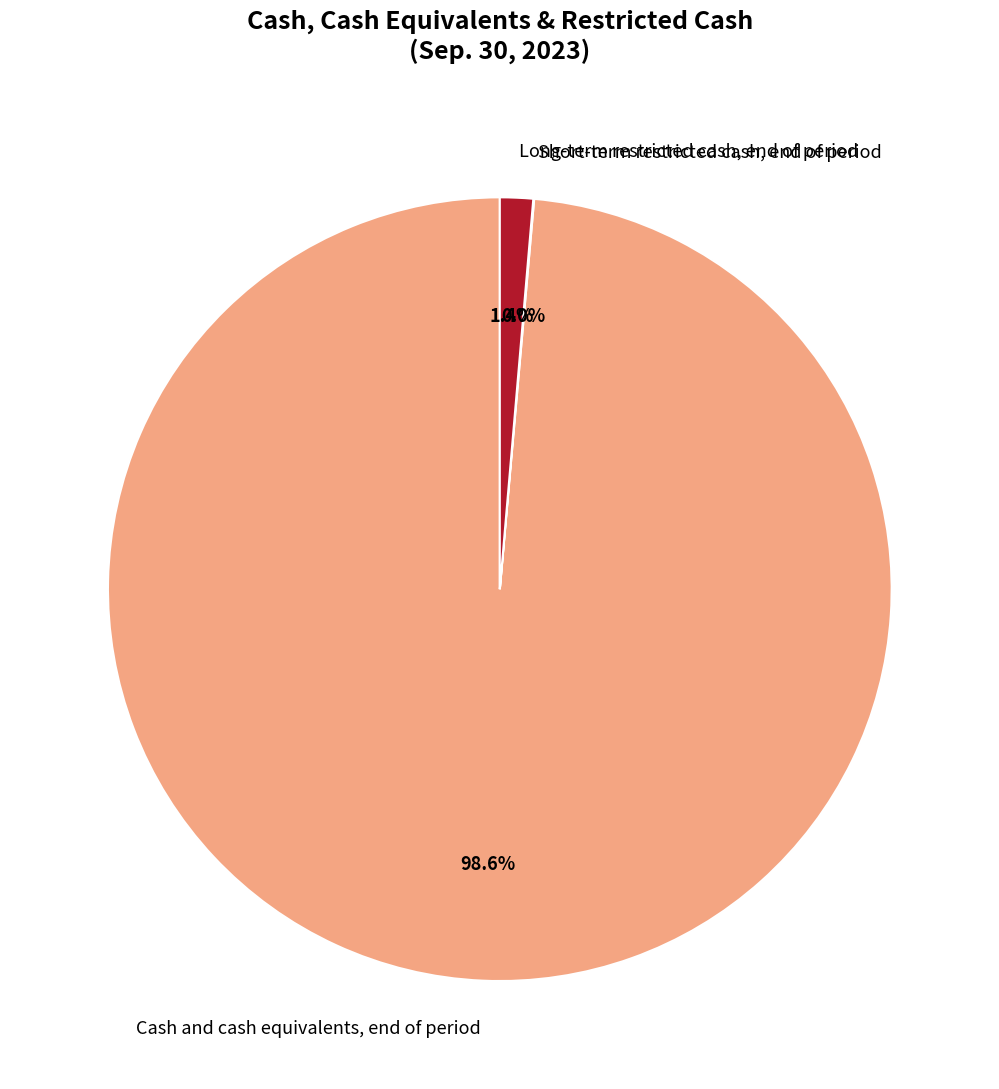

Is it true that Cash and cash equivalents, end of period is 99% of the pie?

True